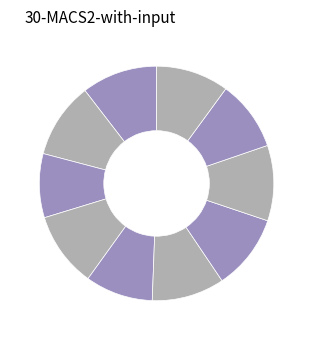

Is there a majority slice in this chart?

No